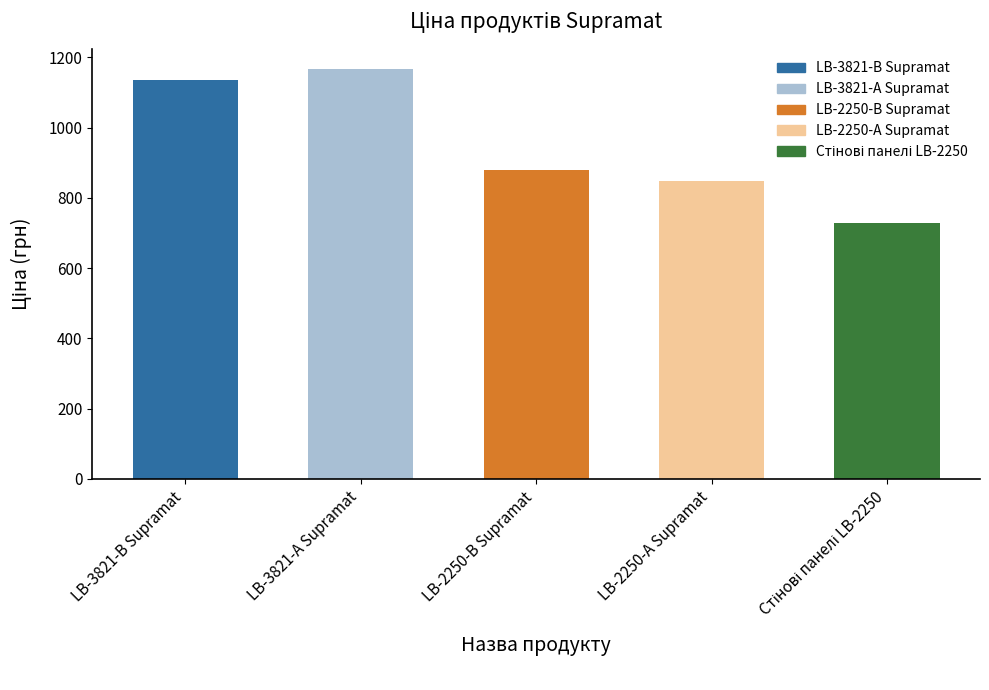

What is the difference between the maximum and minimum values?

436.7